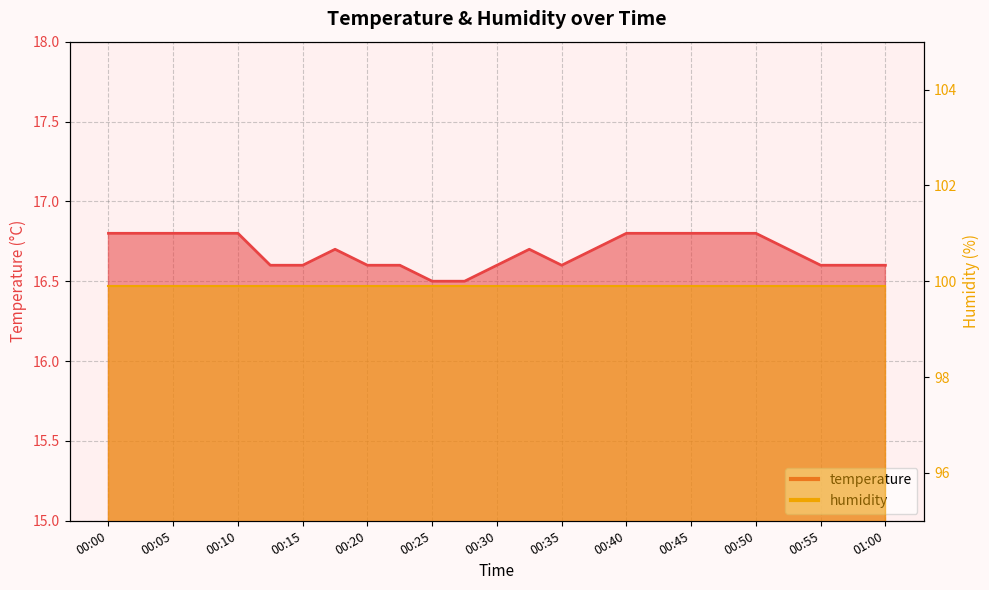

What is the change in value from 00:18 to 00:45?

+0.1